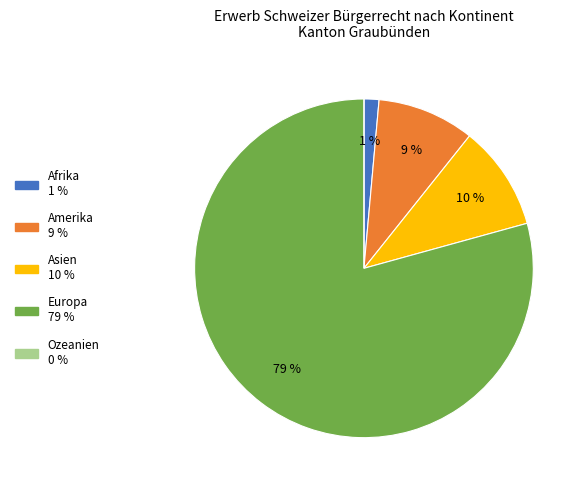

True or false: Asien accounts for 1% of the total.

False